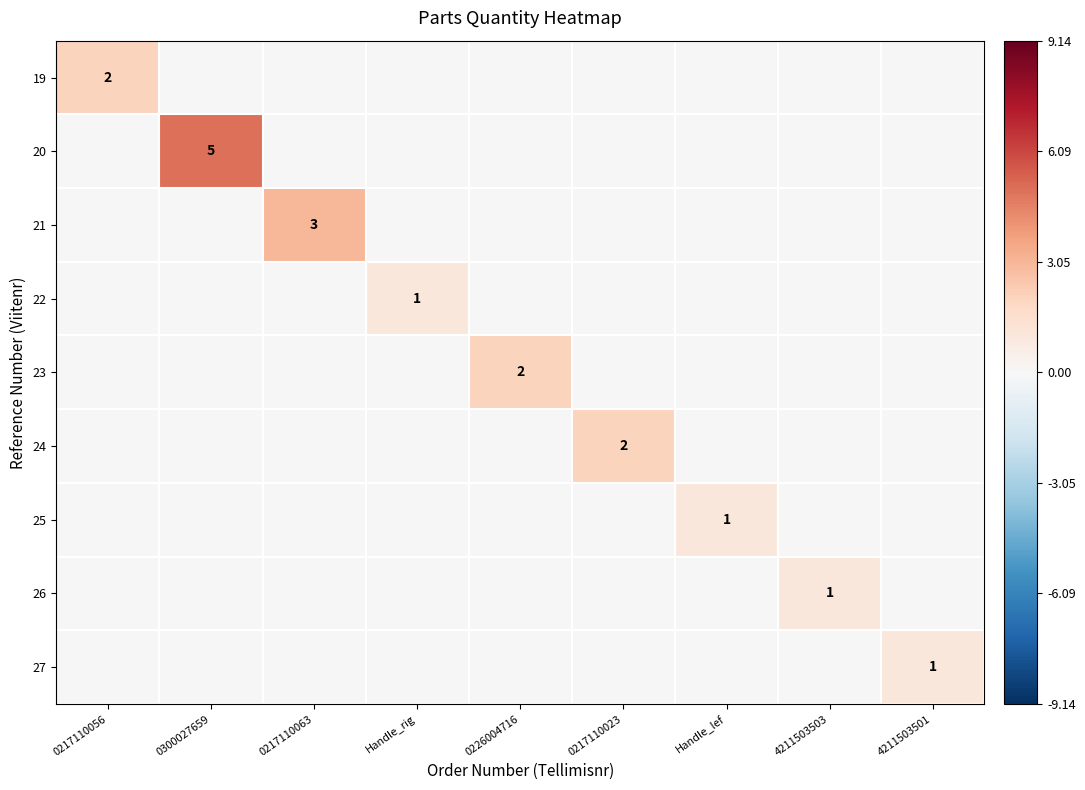

Which has a higher value, Handle_lef or 0217110023?

Handle_lef